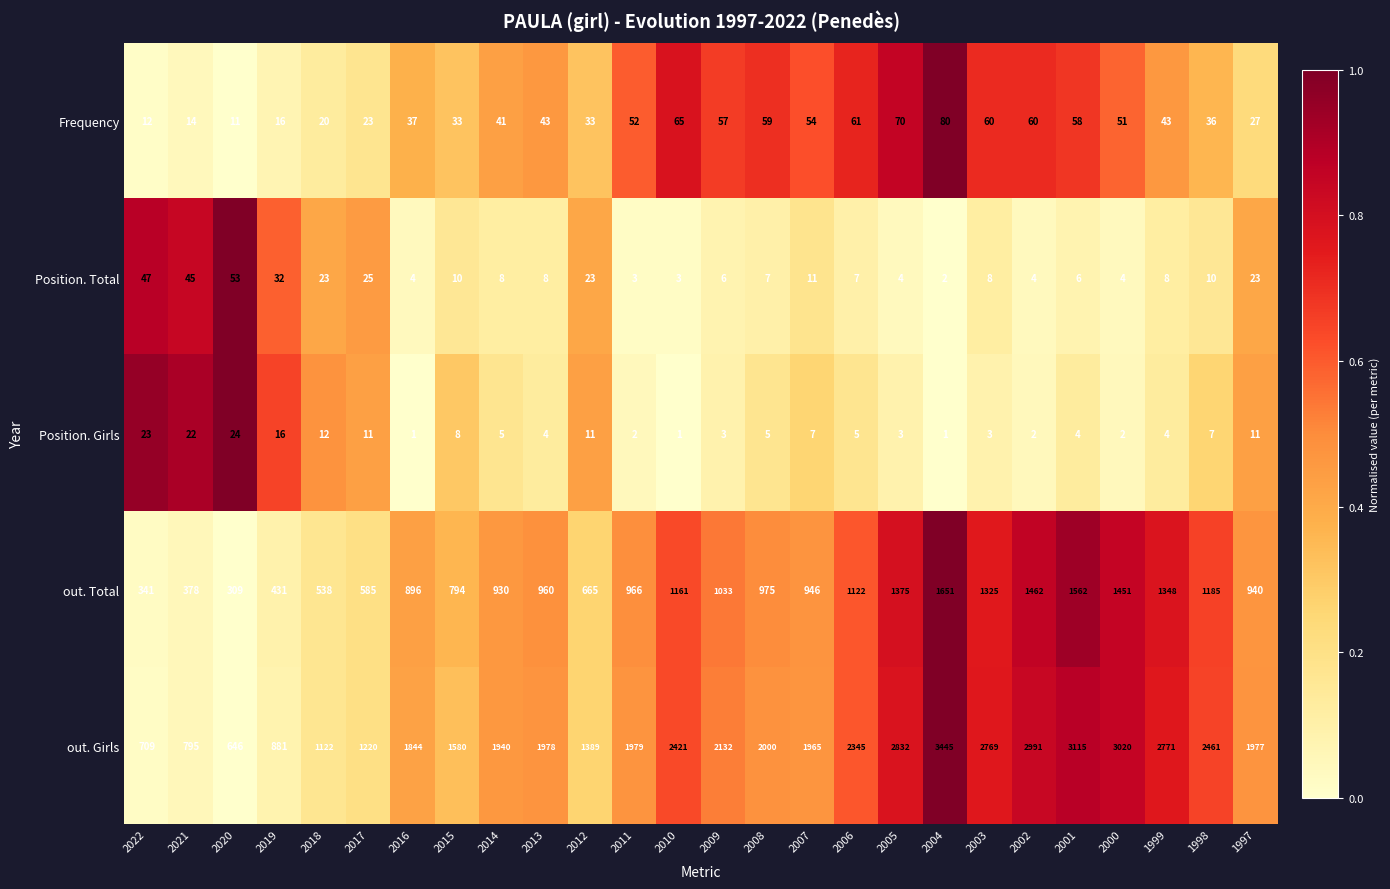

At which category is the sum across all series the highest?

2004